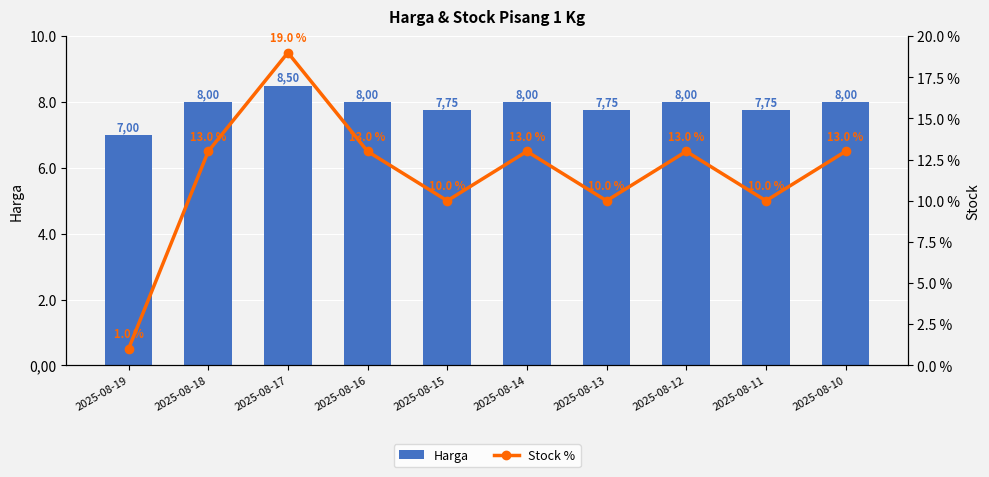

What is the lowest value of the Stock % series?

1